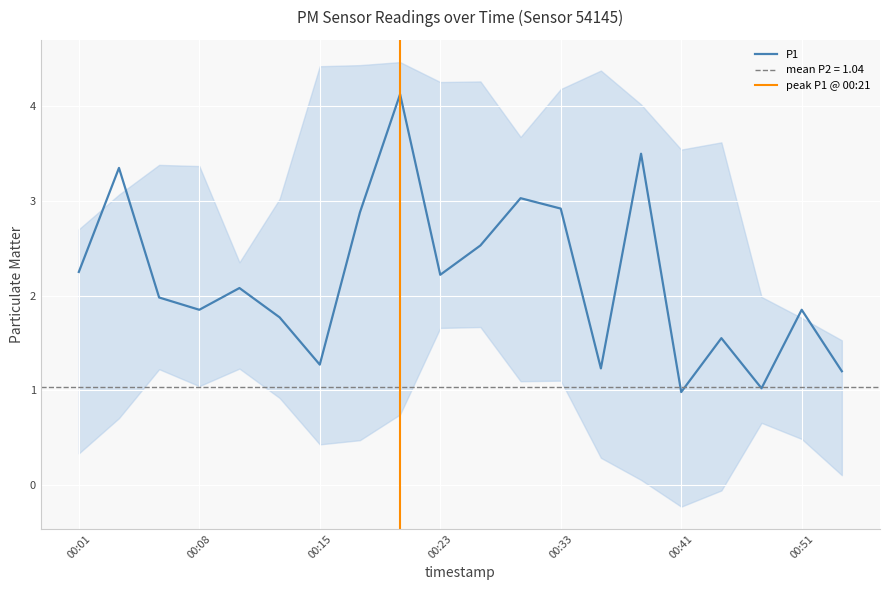

How many lines are shown in the chart?

1